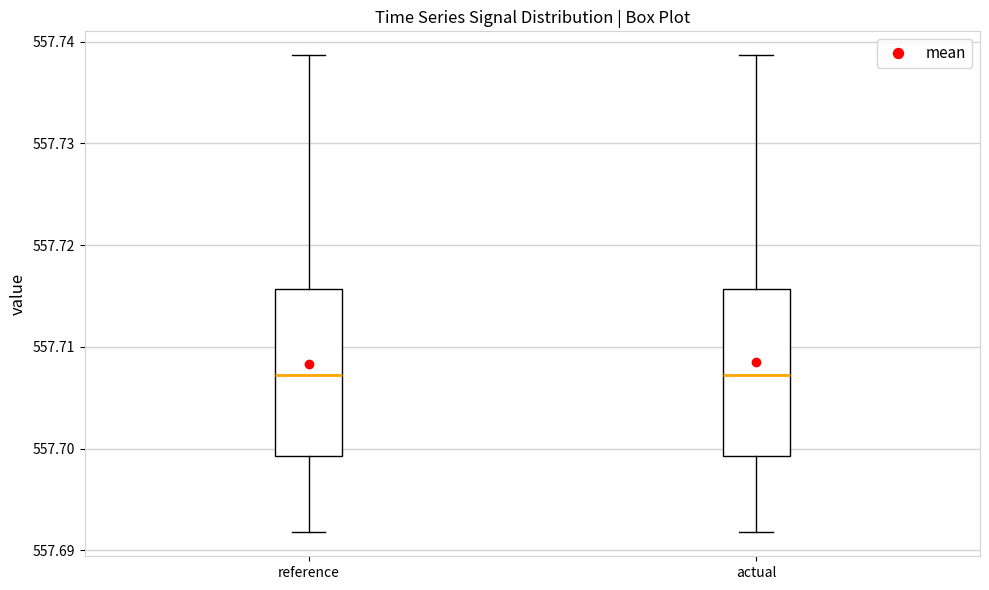

Reading left to right, read every box against the y-axis: the position of its median line, the range the box covers, and the ends of its whiskers. The values are not printed on the chart, so give them approximately, as read against the axis.

reference: median 557.707, box 557.699 to 557.716, whiskers 557.692 to 557.739
actual: median 557.707, box 557.699 to 557.716, whiskers 557.692 to 557.739